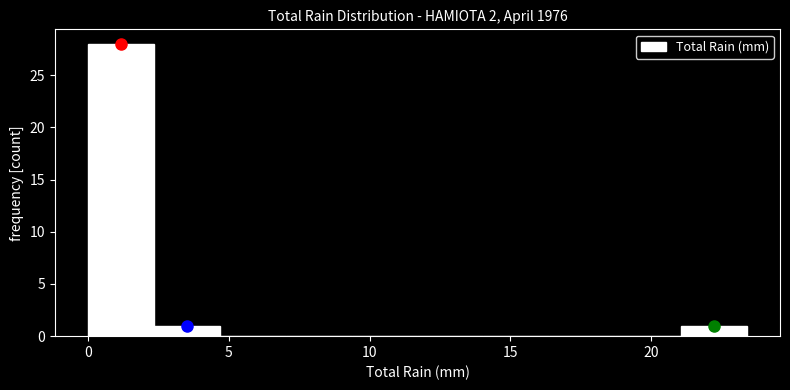

Reading left to right, list every bar in this chart as the range it spans on the x-axis followed by its height. Neither the bar edges nor the heights are printed on the chart, so give them approximately, as read against the axes.

0.0 to 2.5: 28
2.5 to 4.5: 1
4.5 to 7.0: 0
7.0 to 9.5: 0
9.5 to 11.5: 0
11.5 to 14.0: 0
14.0 to 16.5: 0
16.5 to 18.5: 0
18.5 to 21.0: 0
21.0 to 23.5: 1